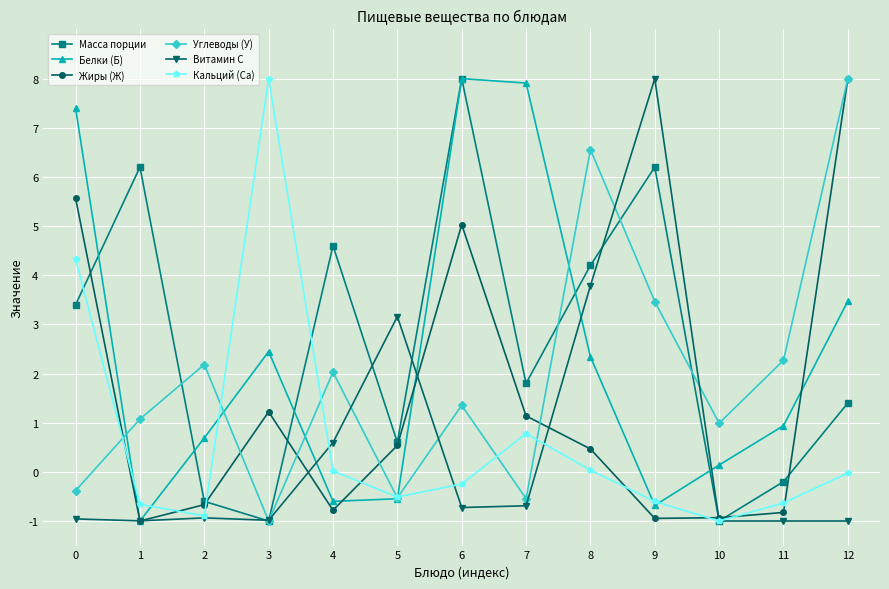

How many data points does each series have?

13